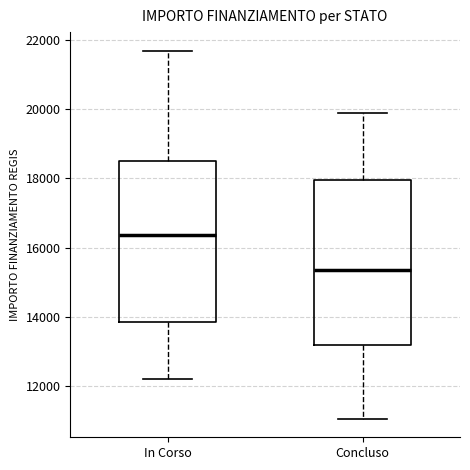

Reading left to right, transcribe this box plot: for each box, give where its median line is, the range the box spans, and where its two whiskers end, as read against the y-axis. The values are not printed on the chart, so give them approximately, as read against the axis.

In Corso: median 16400, box 13800 to 18400, whiskers 12200 to 21600
Concluso: median 15400, box 13200 to 18000, whiskers 11000 to 19800